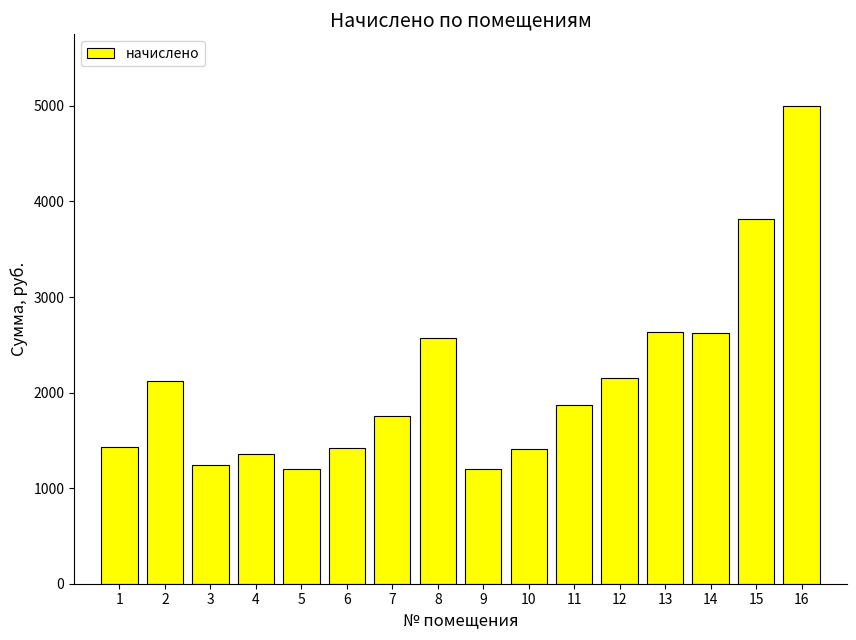

What is the greatest value displayed?

4999.0